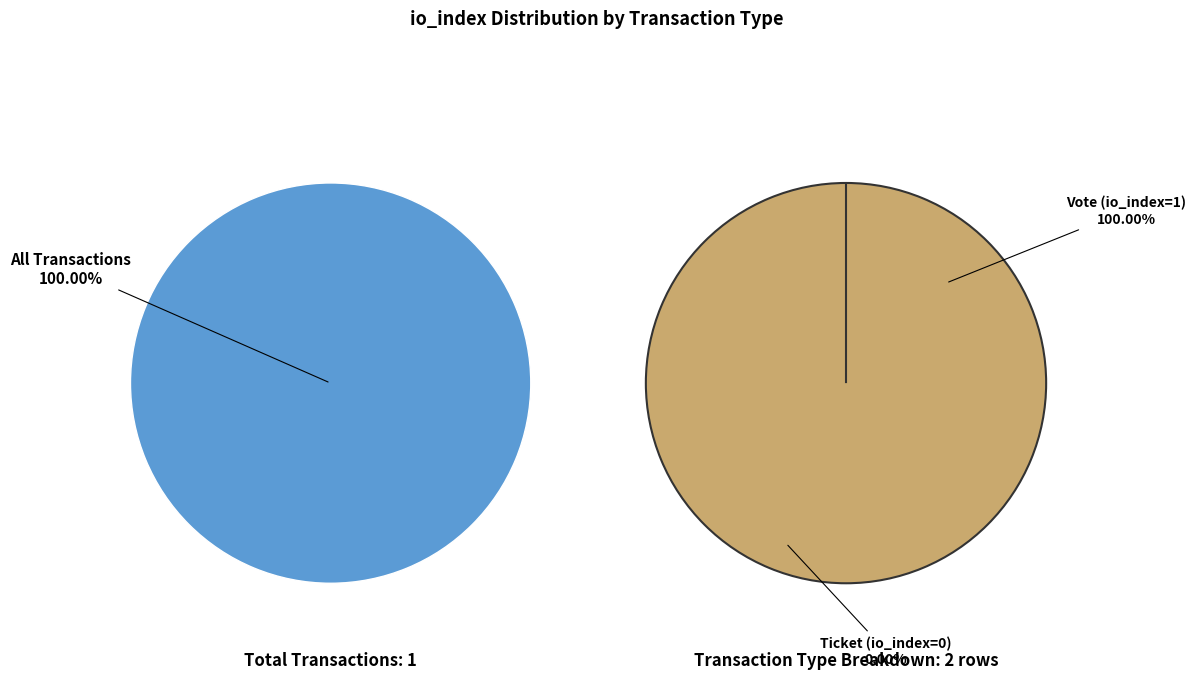

What is the total percentage of Ticket (io_index=0) and Vote (io_index=1)?

100.0%